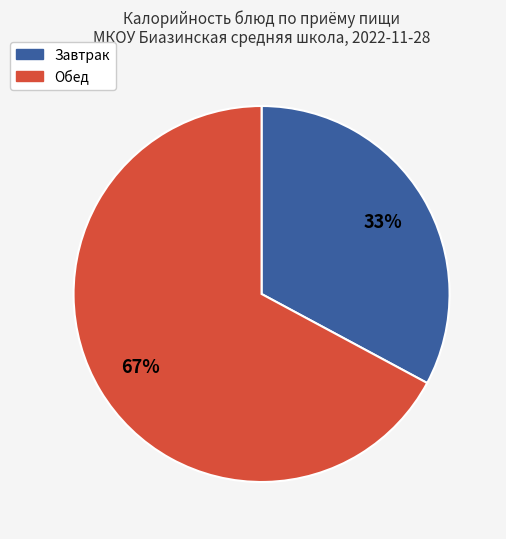

To the nearest percent, what is the difference between the largest and smallest slice percentages?

34%